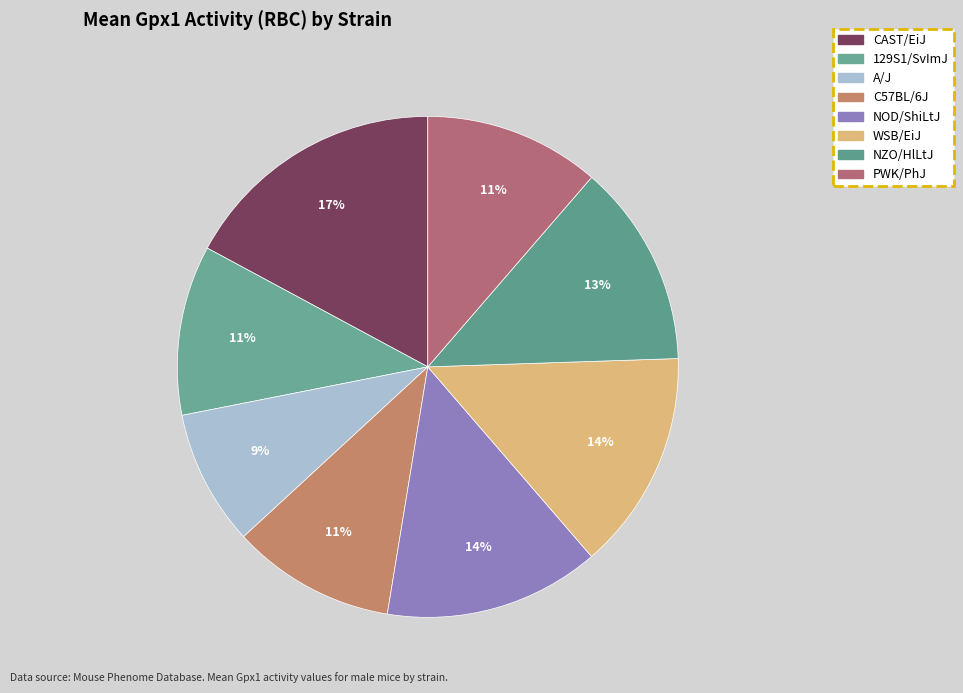

How many segments does this pie chart have?

8